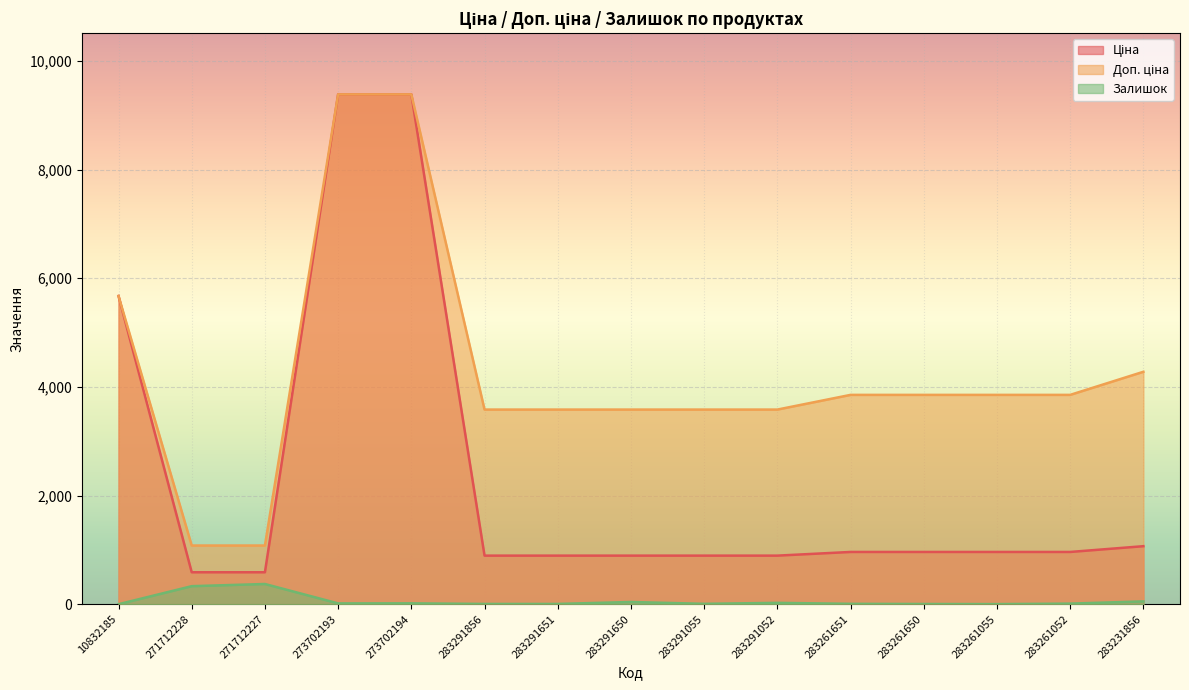

Which category has the lowest value in the Ціна series?

271712228